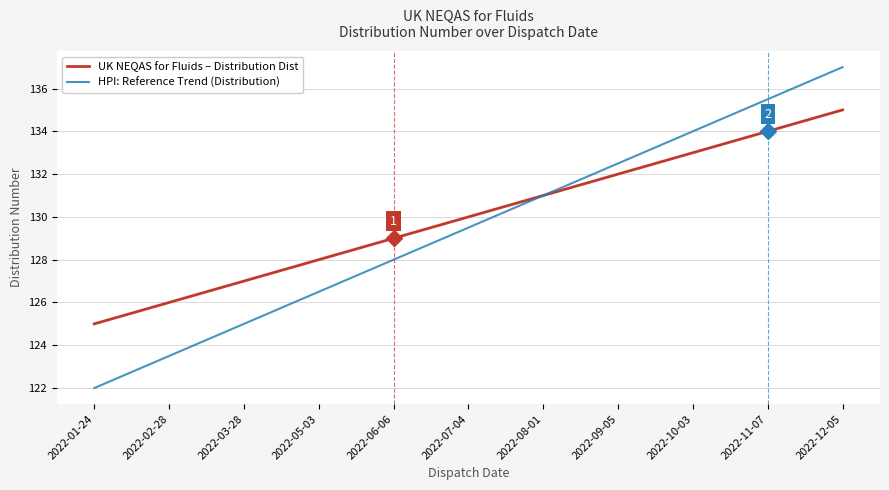

What is the spread (max minus min) of values at 2022-03-28?

2.0